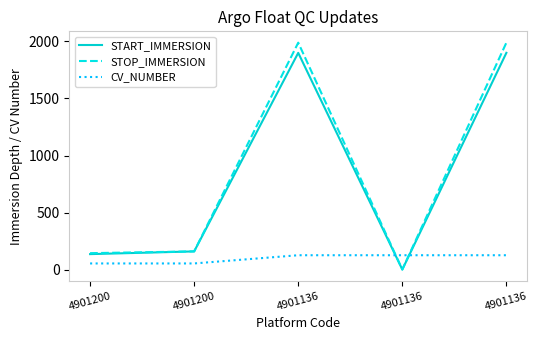

What are all the series names shown in the legend?

START_IMMERSION, STOP_IMMERSION, CV_NUMBER